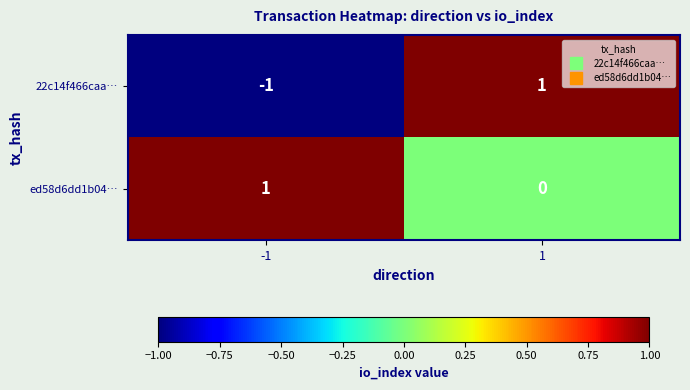

List the series in order of their overall mean, highest first.

ed58d6dd1b04…, 22c14f466caa…